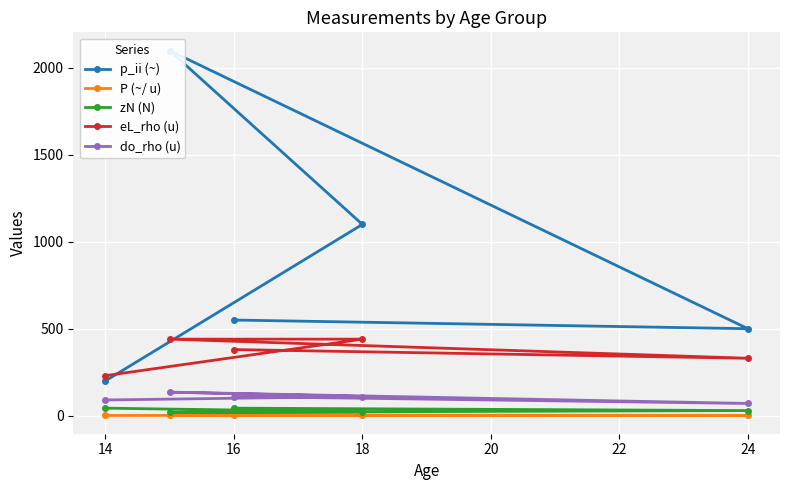

How many interior local valleys does the p_ii (~) series have?

1